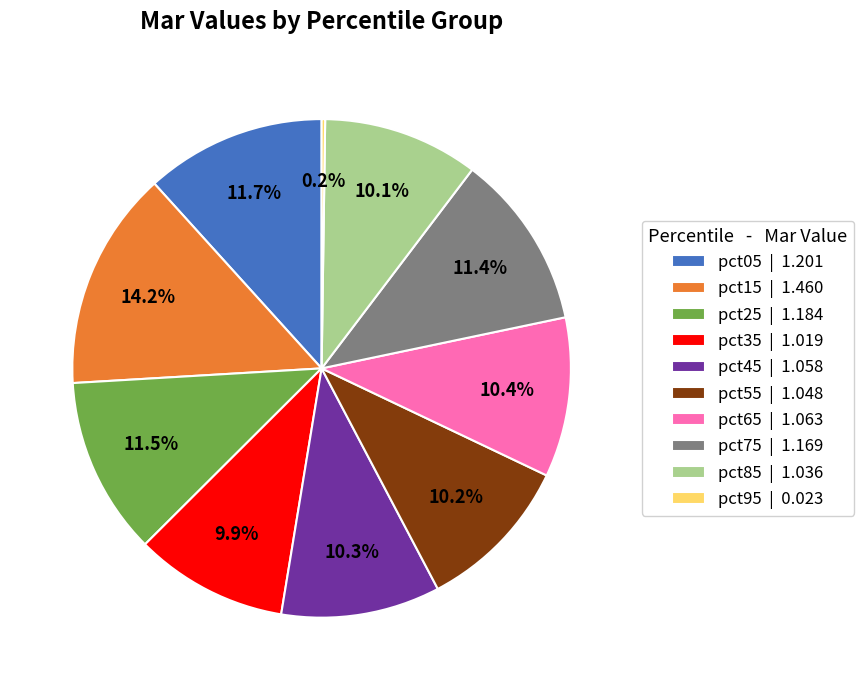

To the nearest percent, what is the combined percentage of pct45 and pct65?

21%